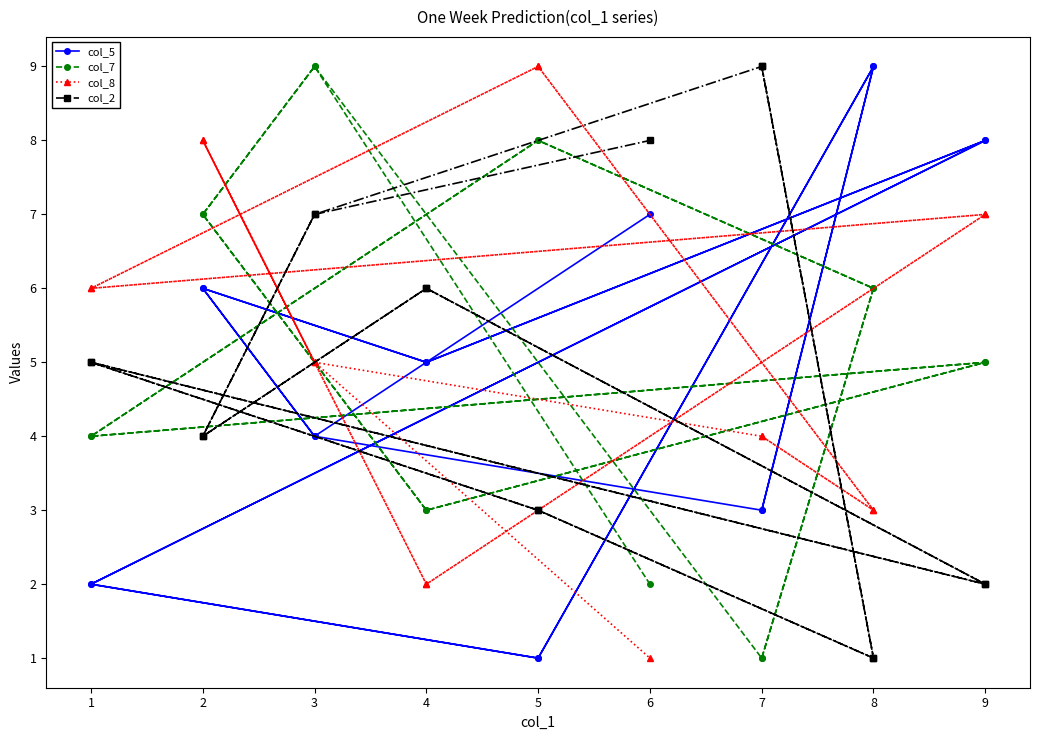

How many lines are shown in the chart?

4